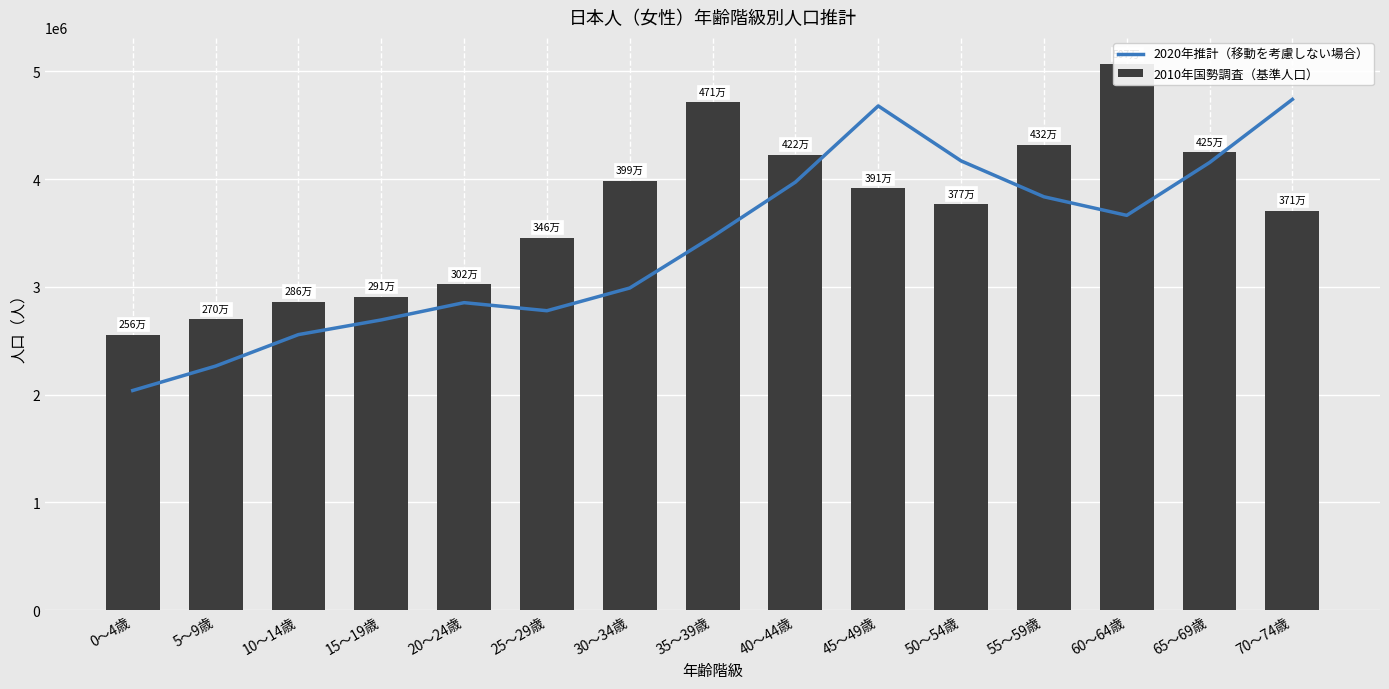

Reading left to right, extract all data points from this chart.

2020年推計（移動を考慮しない場合）: 2037648.5	2264073.1	2556297.4	2692551.8	2852768.8	2777877.4	2988723.6	3465640.5	3971097.9	4678285.5	4168248.9	3835260.0	3662842.3	4153007.7	4738959.9
2010年国勢調査（基準人口）: 2556007.0	2699606.0	2861588.0	2905656.0	3024512.0	3457189.0	3985129.0	4710463.0	4224928.0	3913112.0	3767198.0	4318109.0	5065610.0	4246615.0	3705510.0